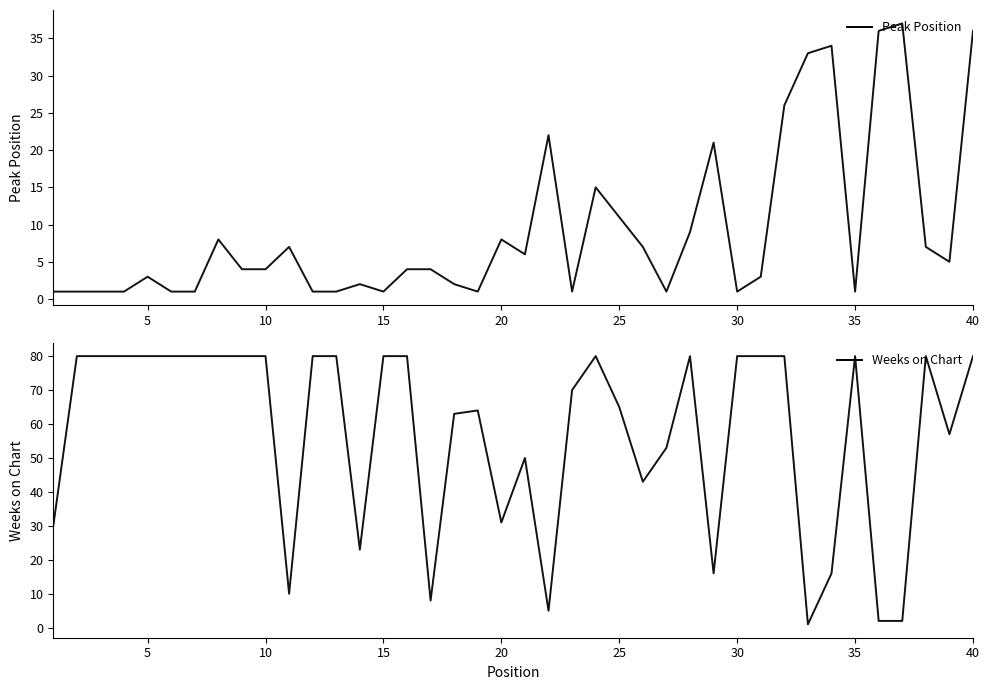

How many values in the Peak Position series are below 4?

18